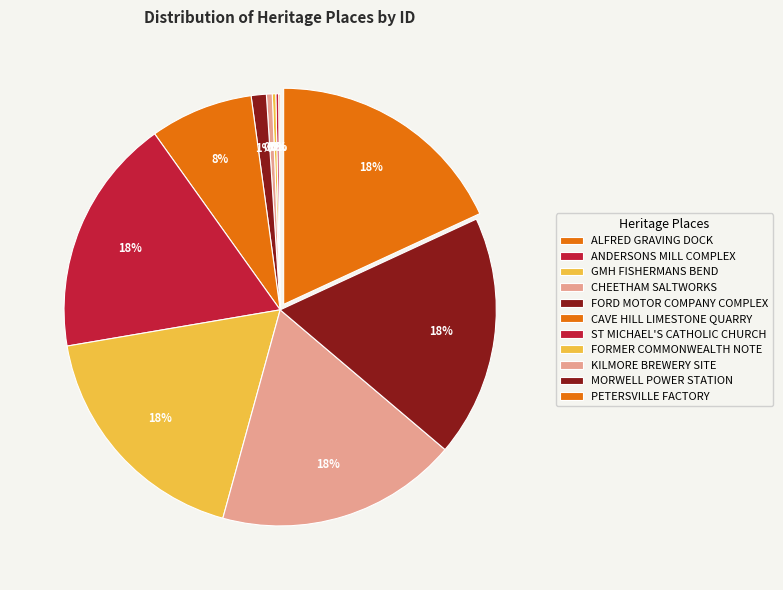

Which slice is the largest?

PETERSVILLE FACTORY